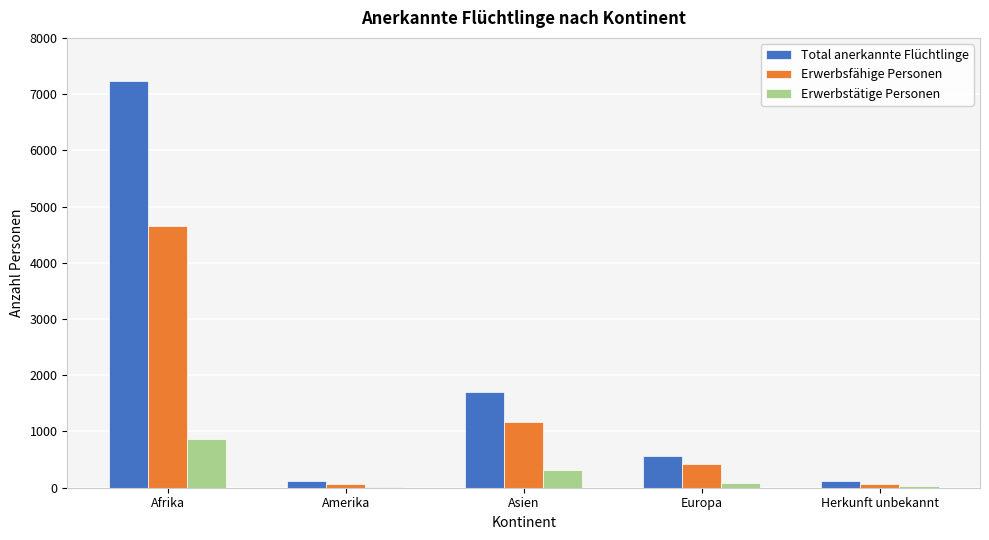

What is the maximum value shown in the chart?

7241